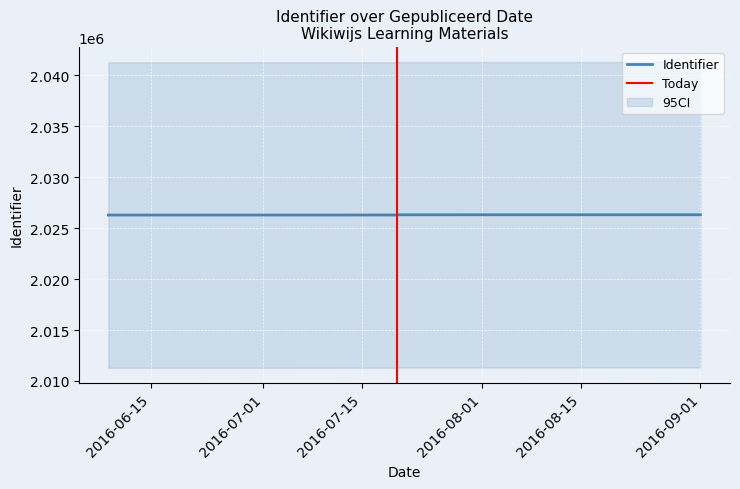

The chart shows a value of 2026310 at 2016-07-20. True or false?

True